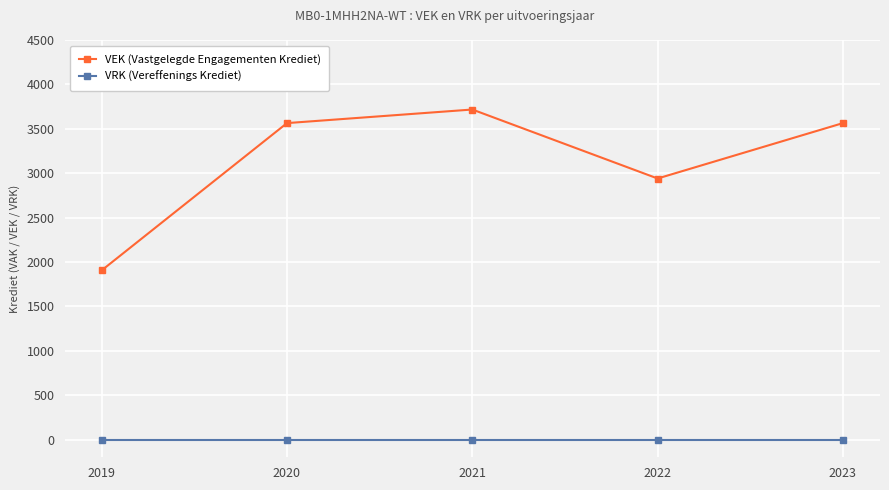

Which series has the largest total across all categories?

VEK (Vastgelegde Engagementen Krediet)